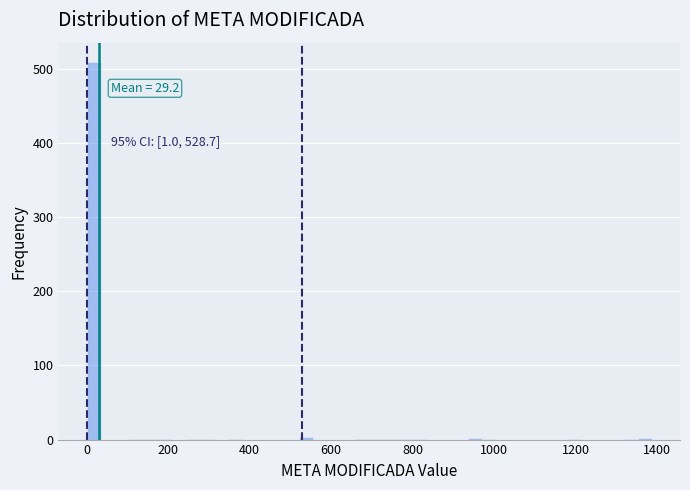

Read against the x-axis, roughly where is the centre of the tallest bar?

20